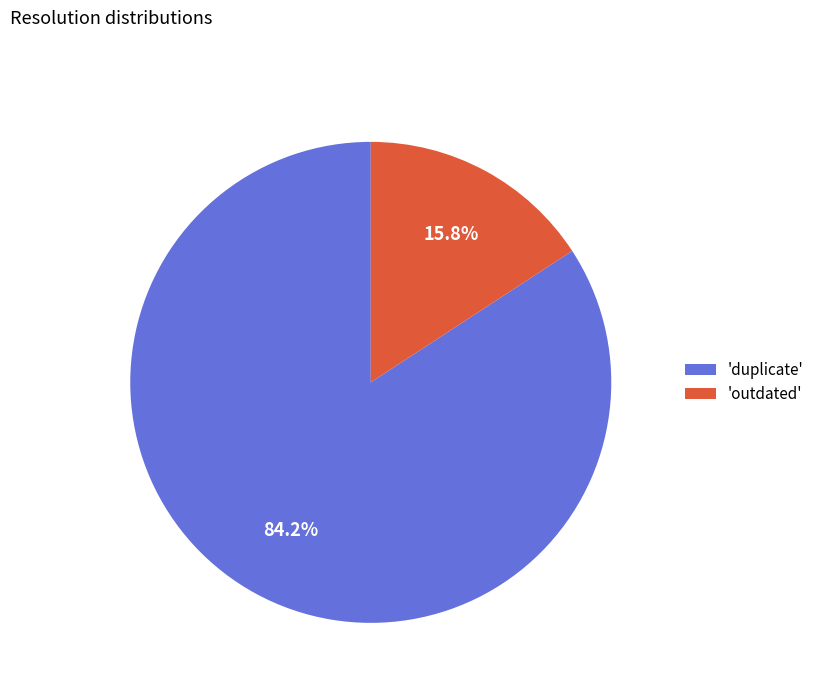

Which slice is the smallest?

'outdated'